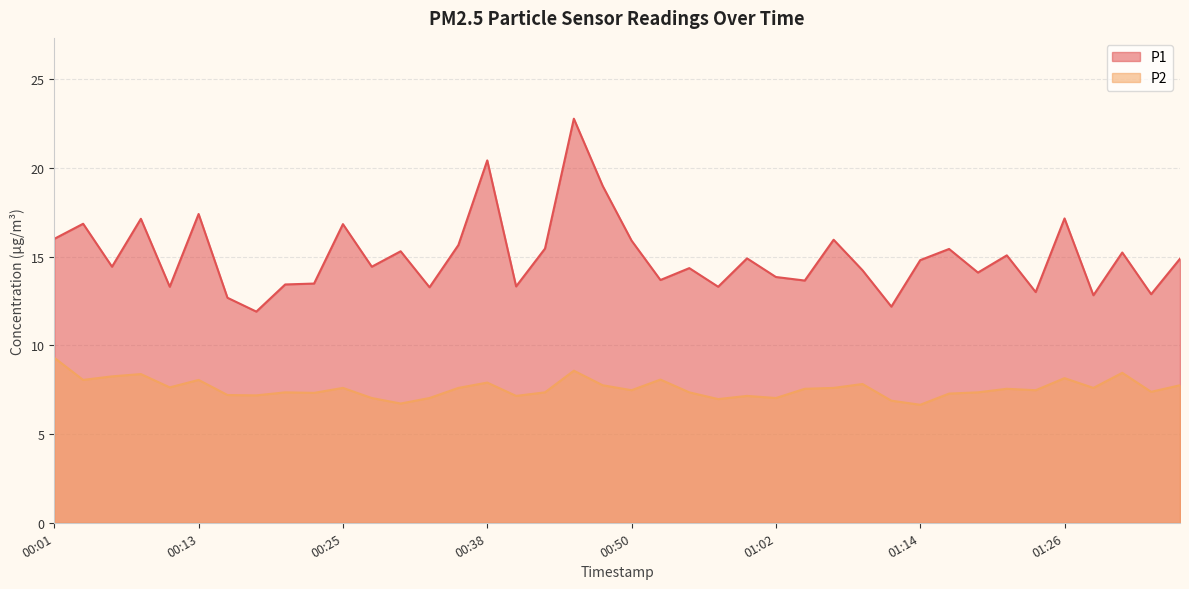

List the labels in order of P2 value, smallest first.

01:14, 00:30, 01:12, 00:57, 00:28, 00:33, 01:02, 00:40, 01:00, 00:18, 00:16, 01:17, 00:23, 00:21, 00:43, 00:55, 01:19, 01:34, 00:50, 01:24, 01:04, 01:22, 00:25, 00:35, 01:07, 01:29, 00:11, 00:47, 01:36, 01:09, 00:38, 00:03, 00:13, 00:52, 01:26, 00:06, 00:08, 01:31, 00:45, 00:01